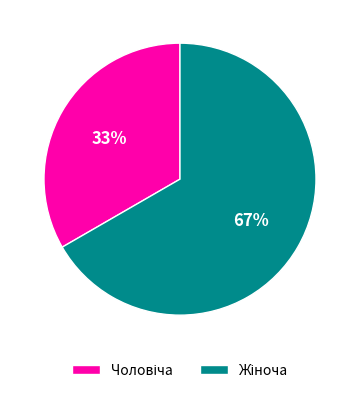

To the nearest percent, what is the average slice percentage?

50%